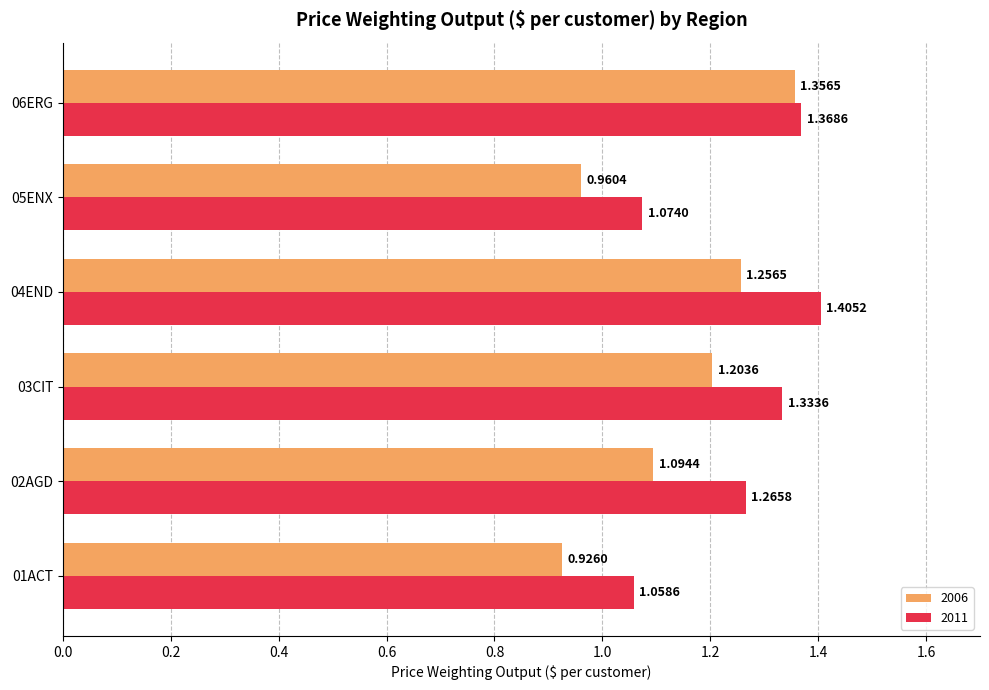

How many distinct data groups are displayed?

2